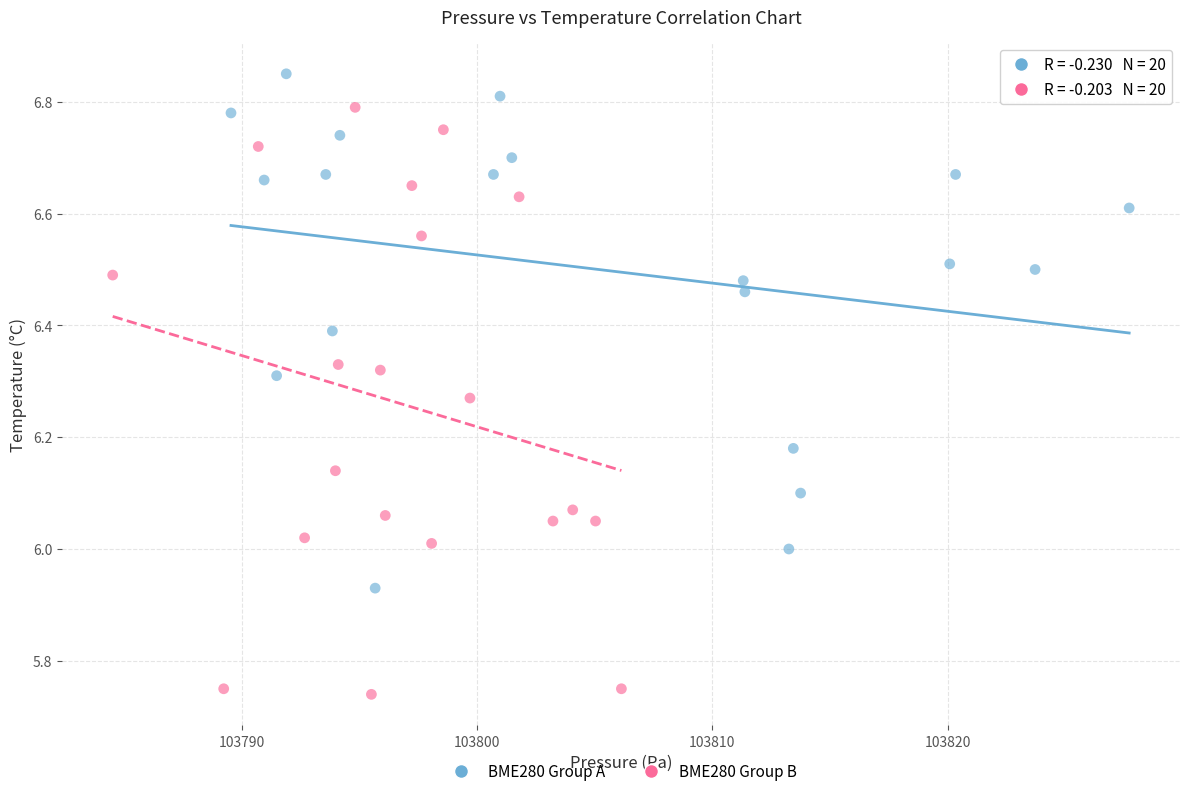

Which series contains the lowest Y value?

BME280 Group B